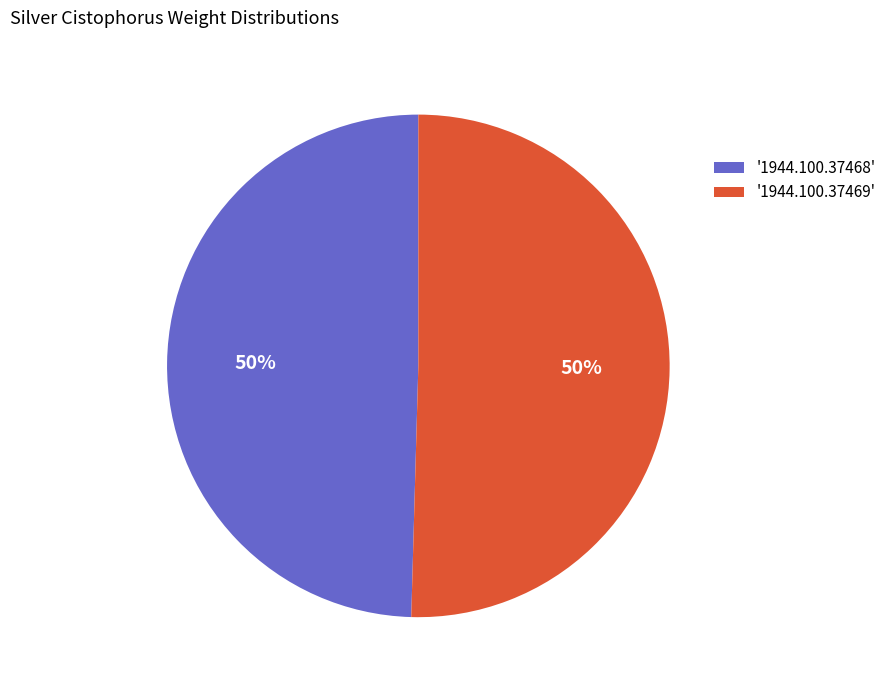

What is the ratio of the value at '1944.100.37469' to the value at '1944.100.37468'?

1.0